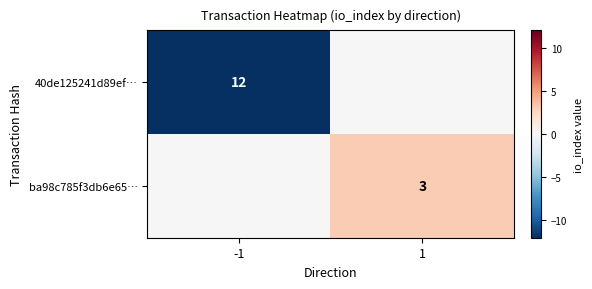

The ba98c785f3db6e65… series shows 1 at 1. True or false?

False